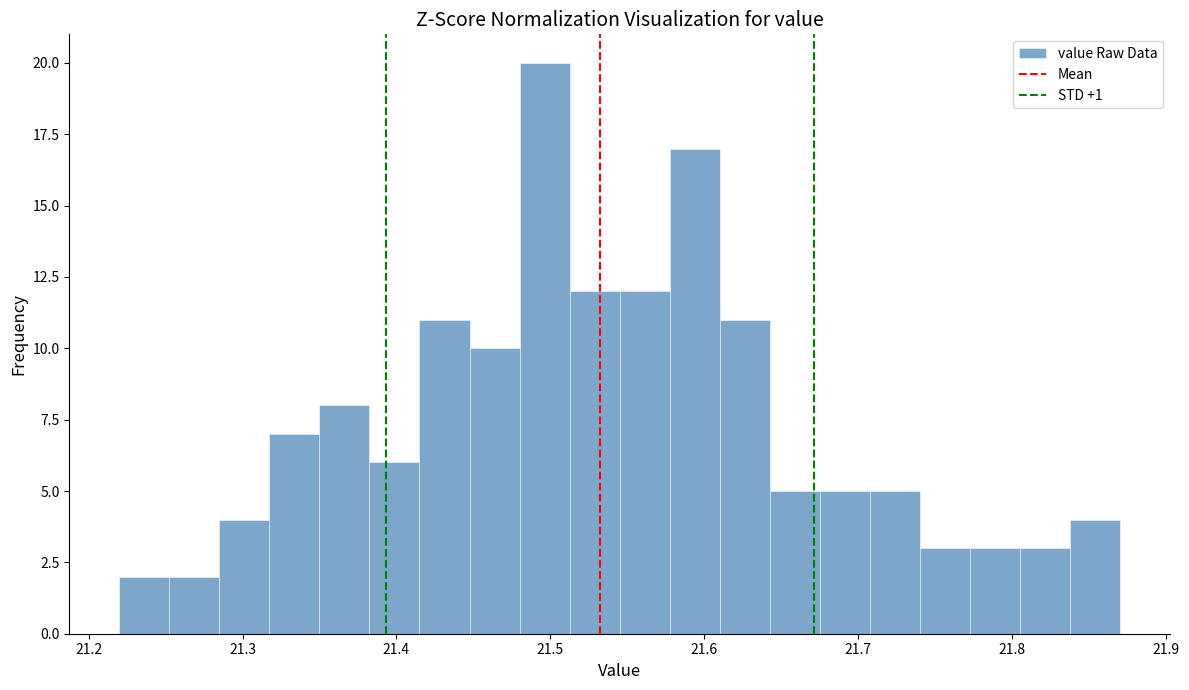

Around what value on the x-axis is the tallest bar? Give the approximate position of its centre, as read against the axis.

21.50